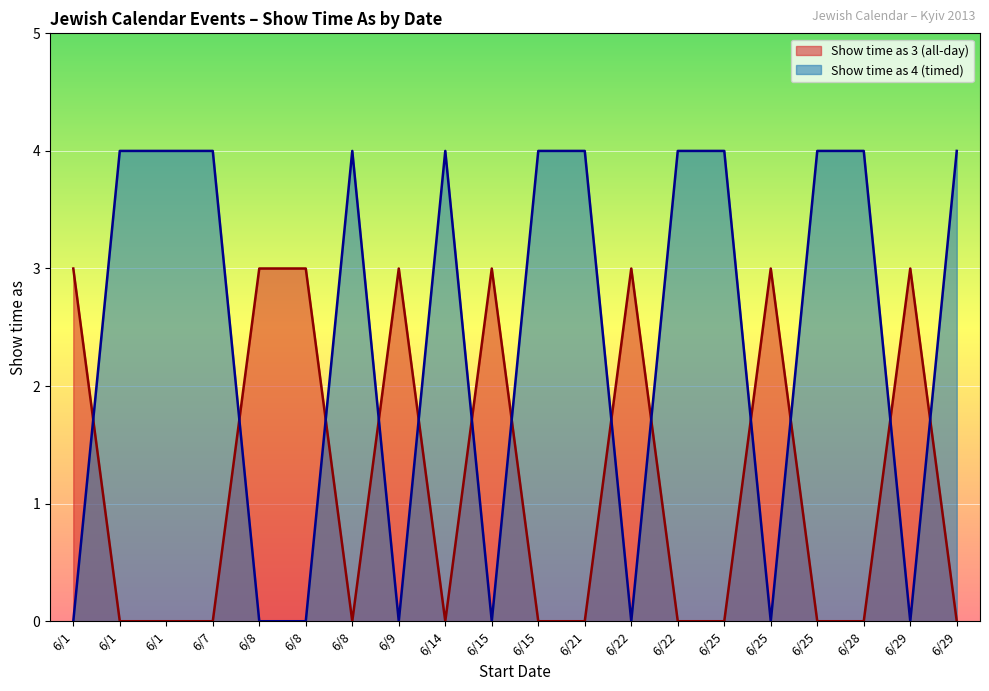

Rank the series at 6/1 from highest to lowest value.

Show time as 3 (all-day), Show time as 4 (timed)